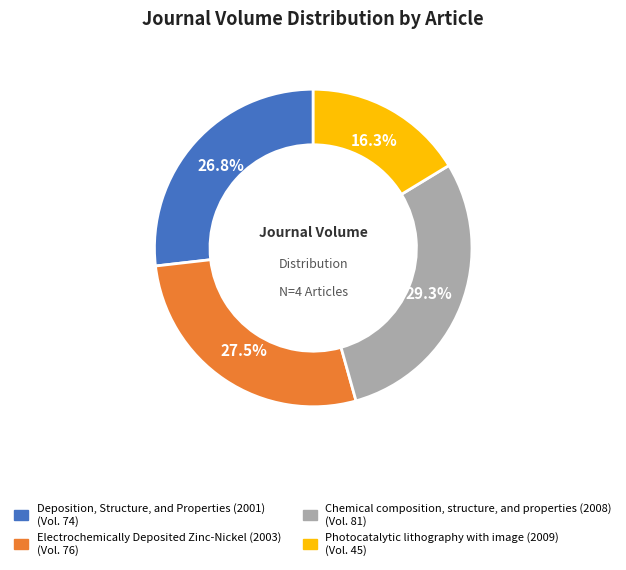

What percentage is NOT represented by Electrochemically Deposited Zinc-Nickel (2003)?

72.5%